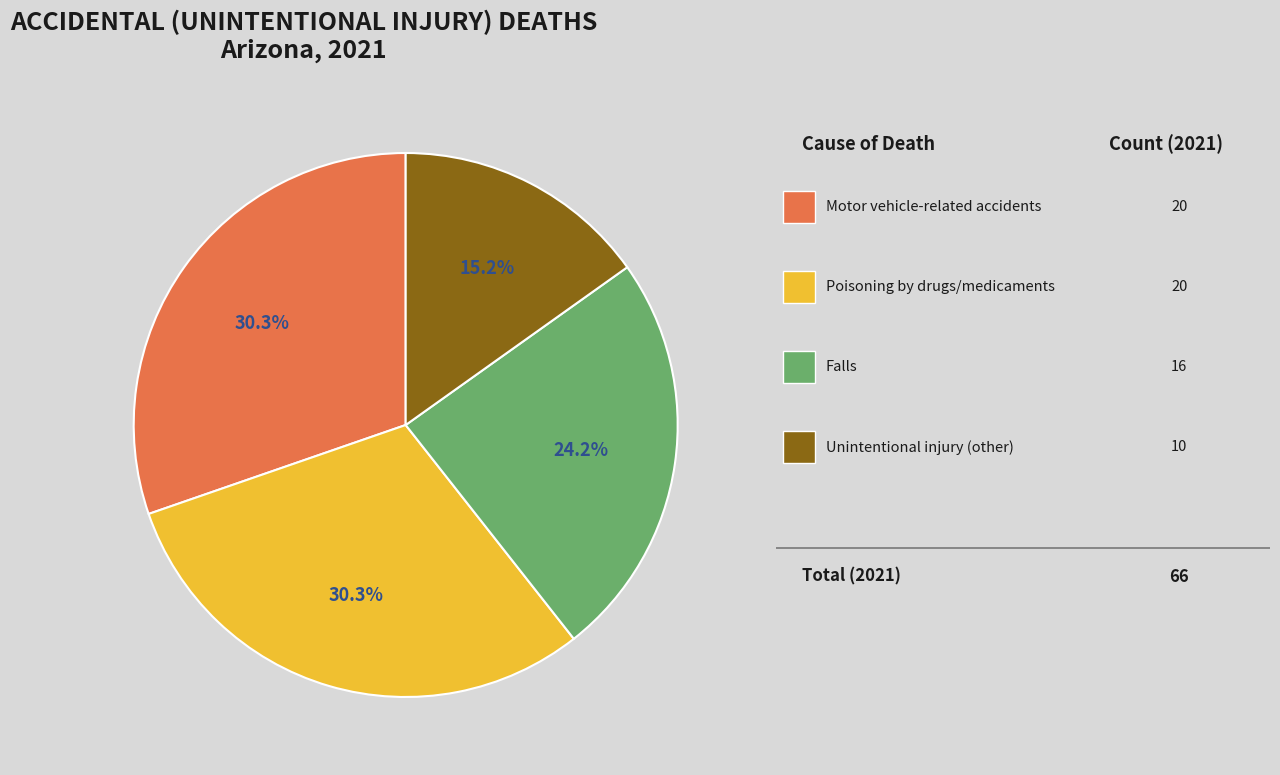

Is there any slice that represents more than half of the pie?

No